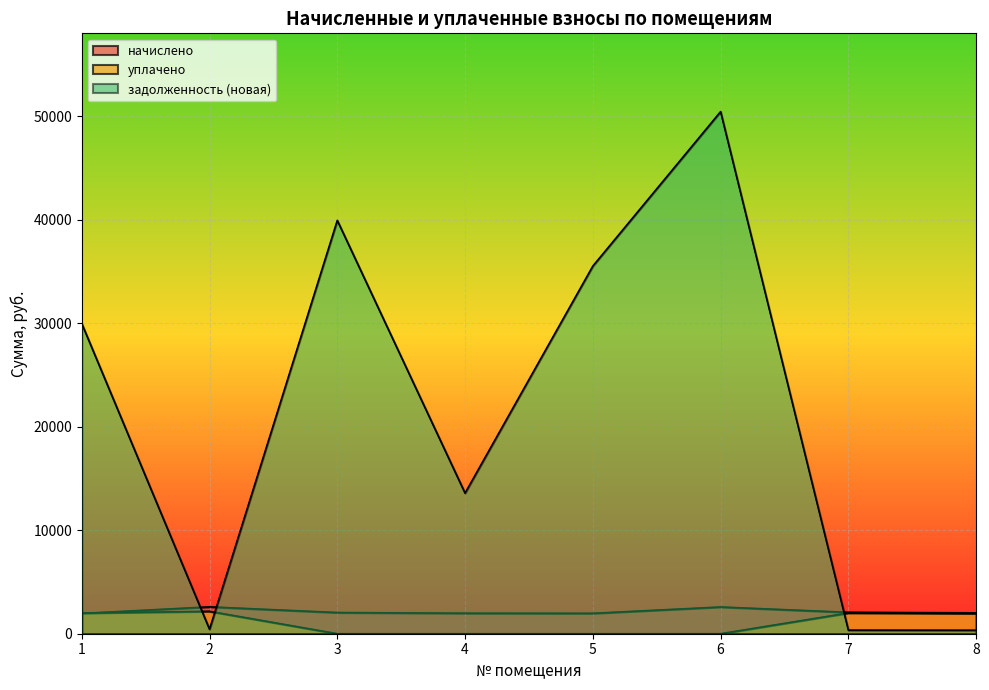

True or false: уплачено has a value of 3266.7 at 2.

False